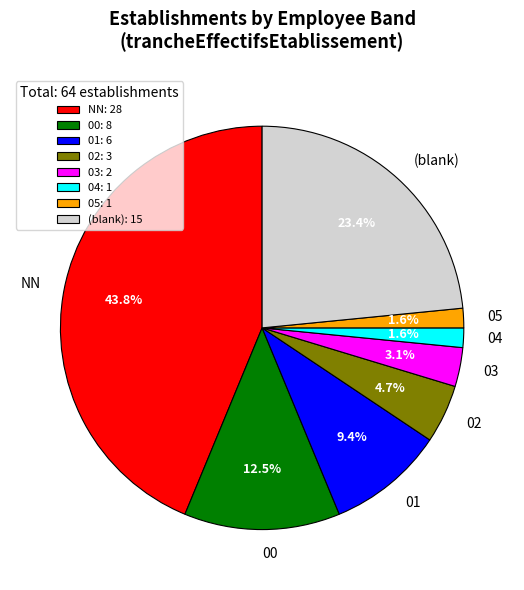

To the nearest percent, what is the combined percentage of 05 and 02?

6%